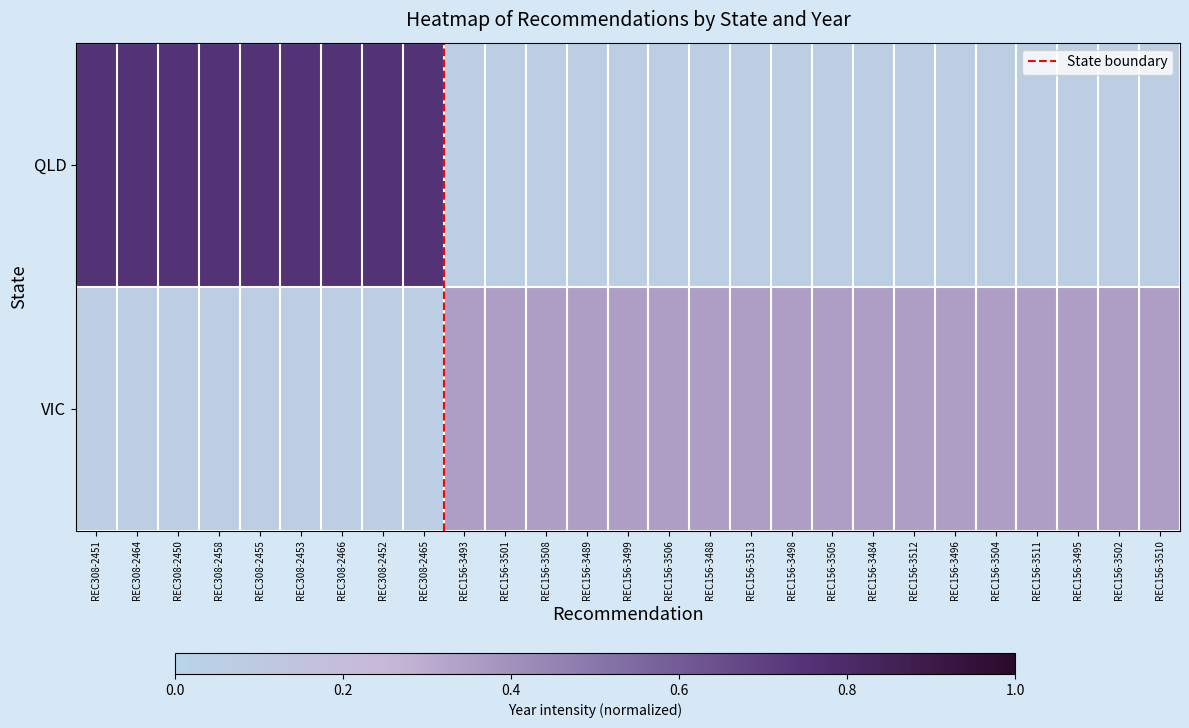

What is the average value of the VIC series?

0.2